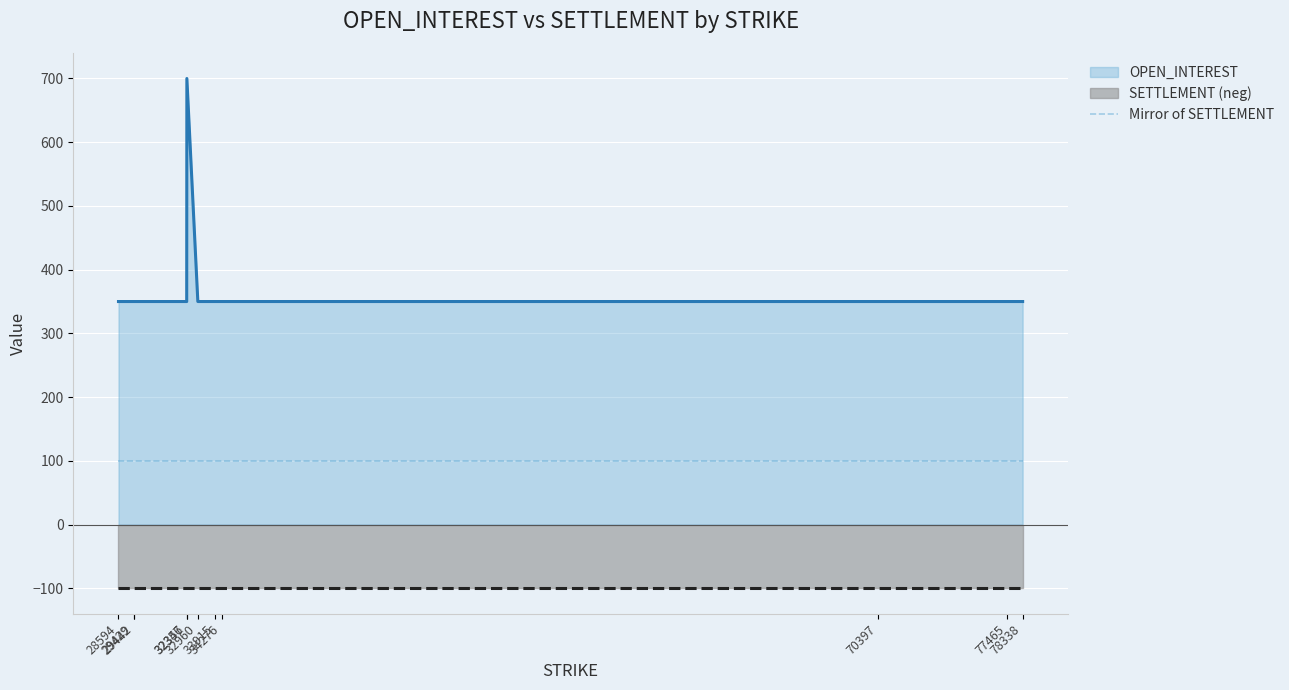

Which category has the highest value in the OPEN_INTEREST series?

32356